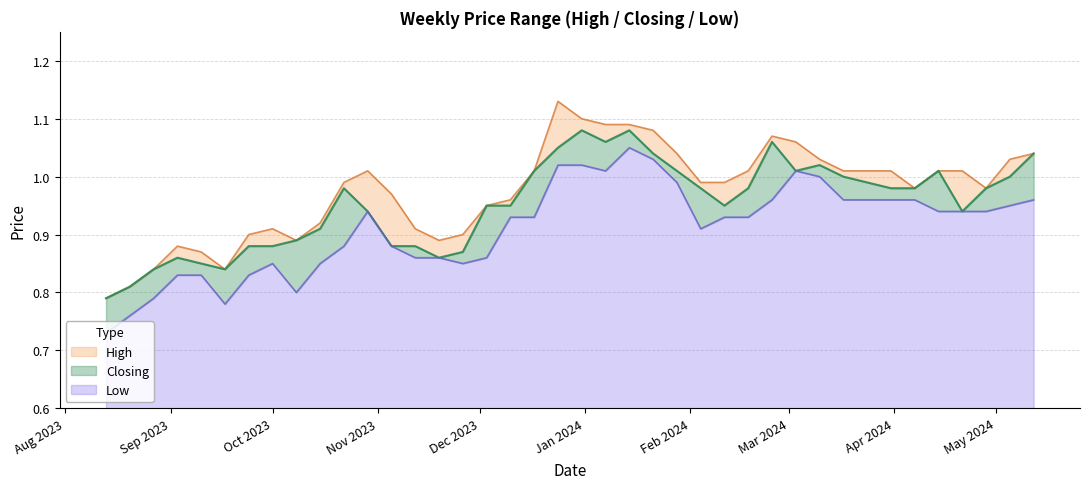

Read the Low value at 12.

0.9